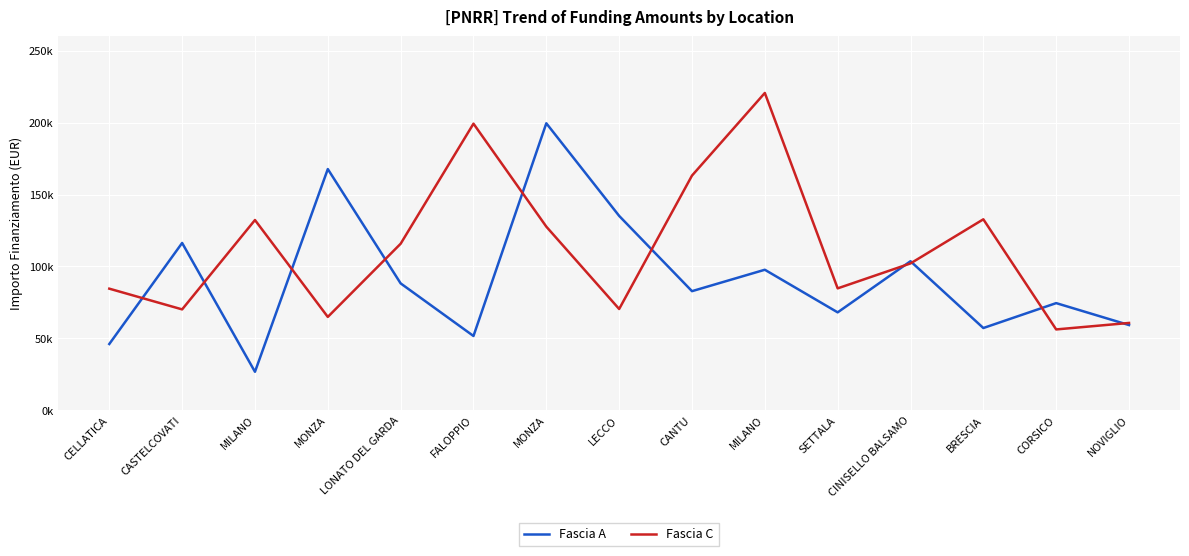

What are all the series names shown in the legend?

Fascia A, Fascia C